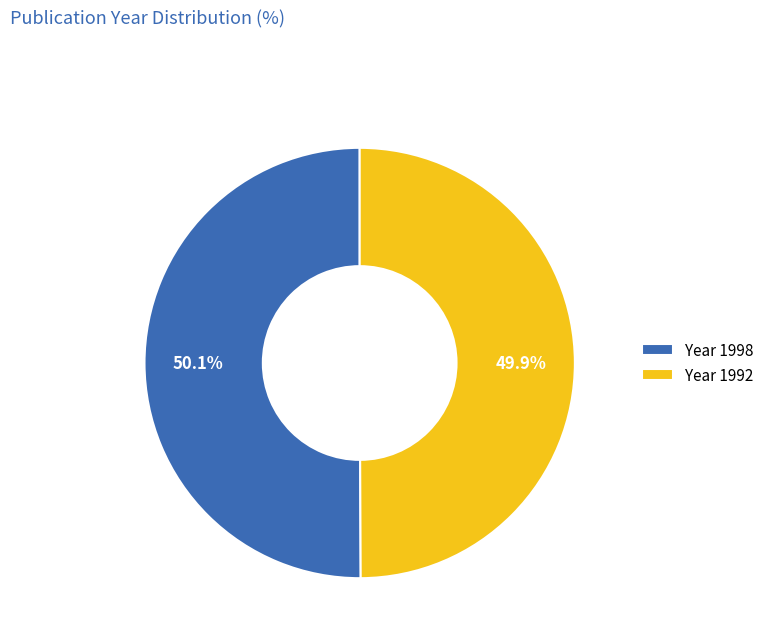

Is there any slice that represents more than half of the pie?

Yes